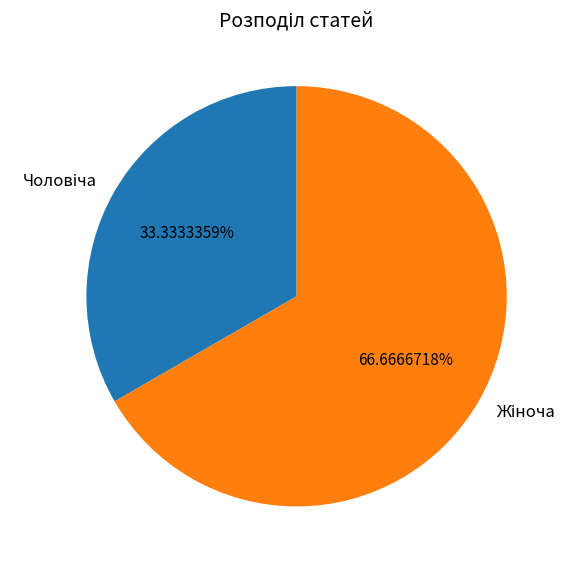

Is there a majority slice in this chart?

Yes